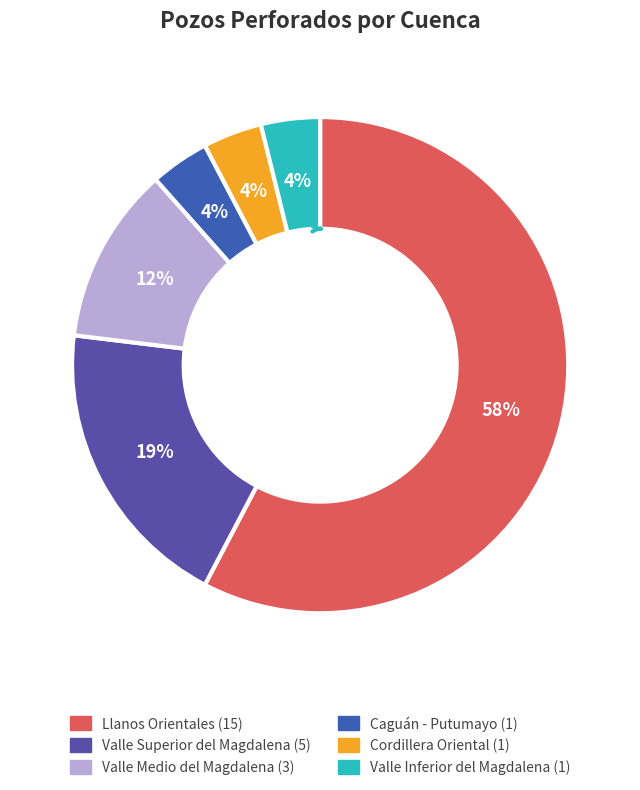

Which slice is the largest?

Llanos Orientales